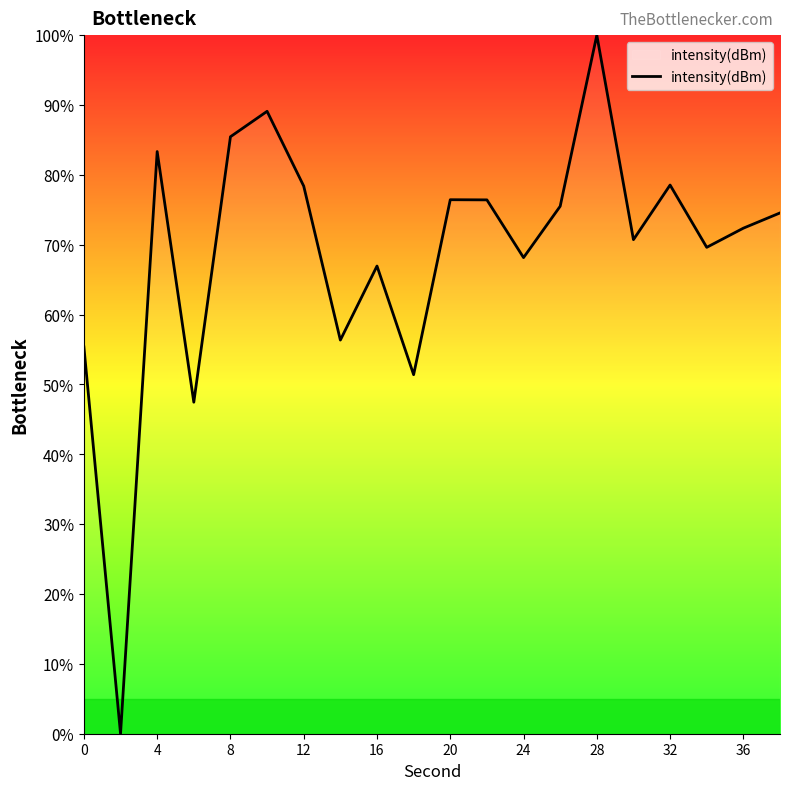

How many positive values are there?

19